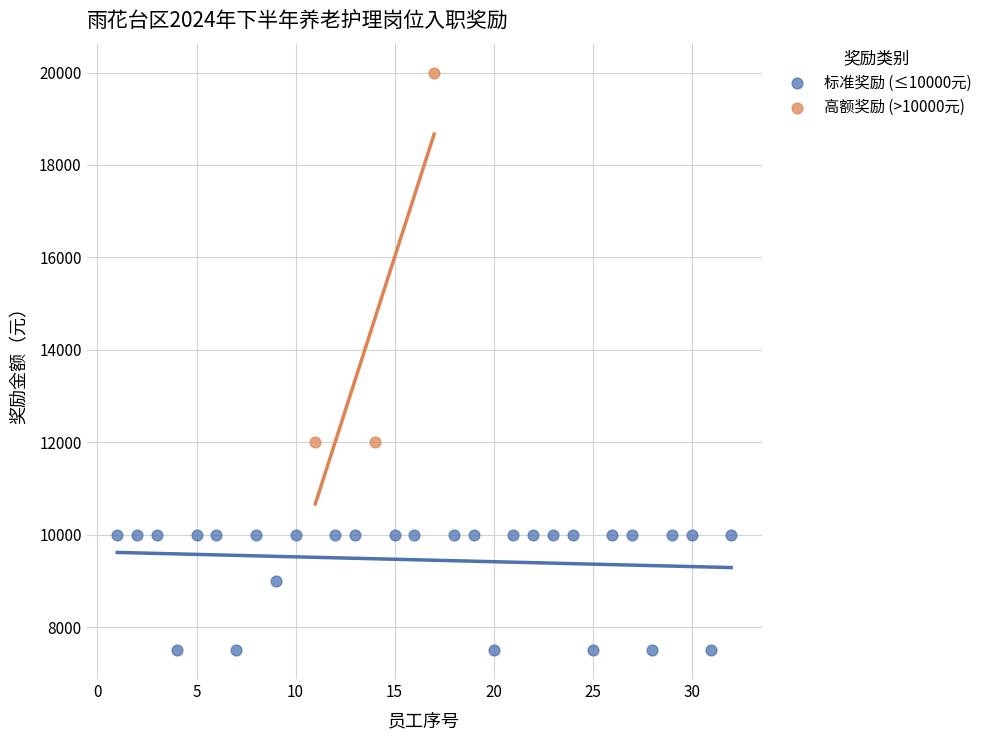

Which series reaches the maximum Y coordinate?

高额奖励 (>10000元)